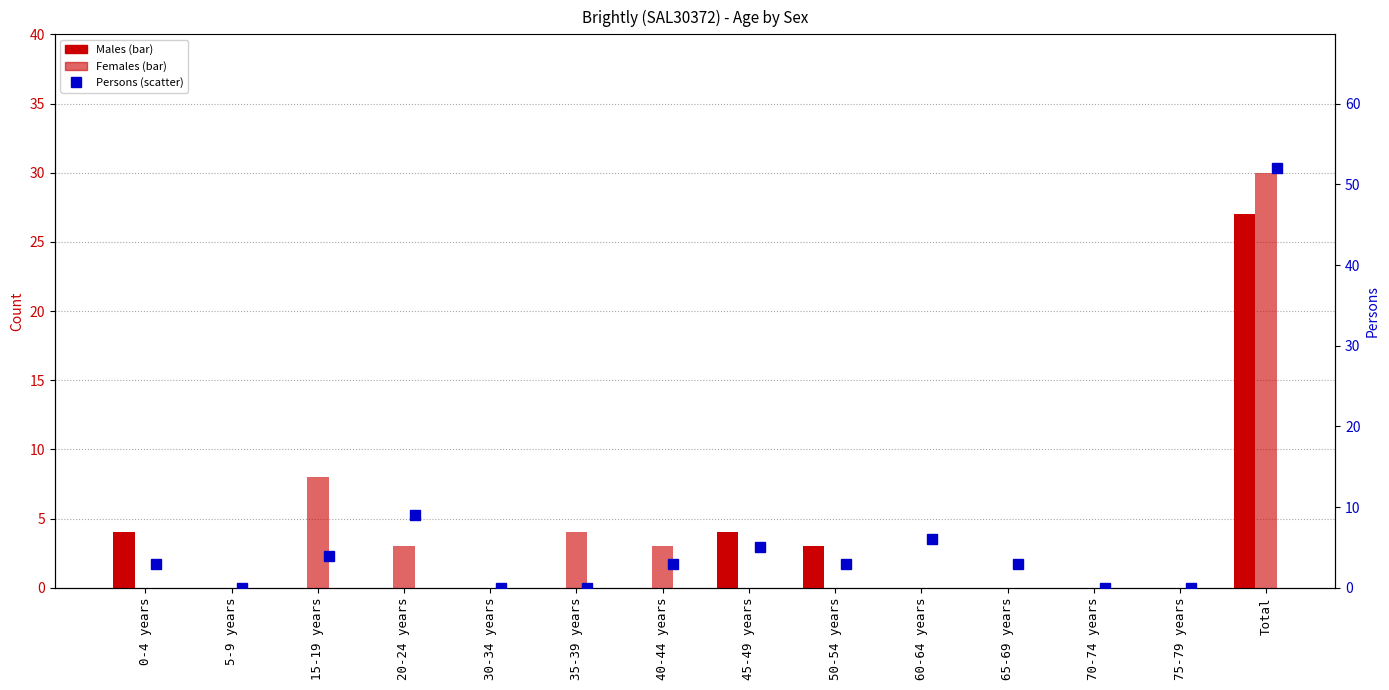

At which category is the sum across all series the highest?

Total